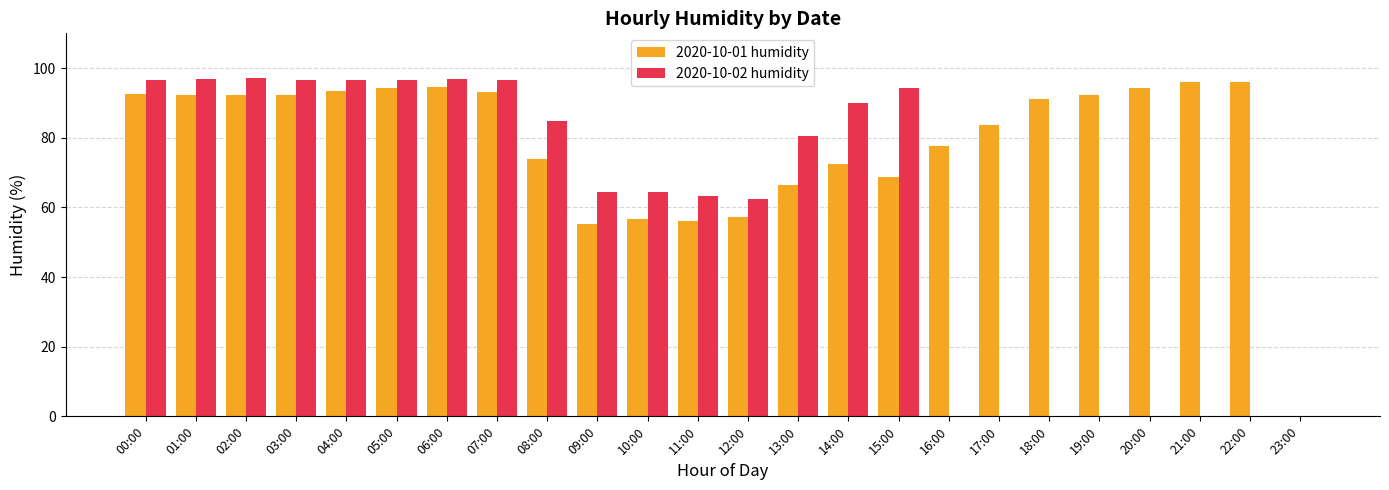

What is the sum of the 2020-10-02 humidity values at 10:00 and 04:00?

160.9